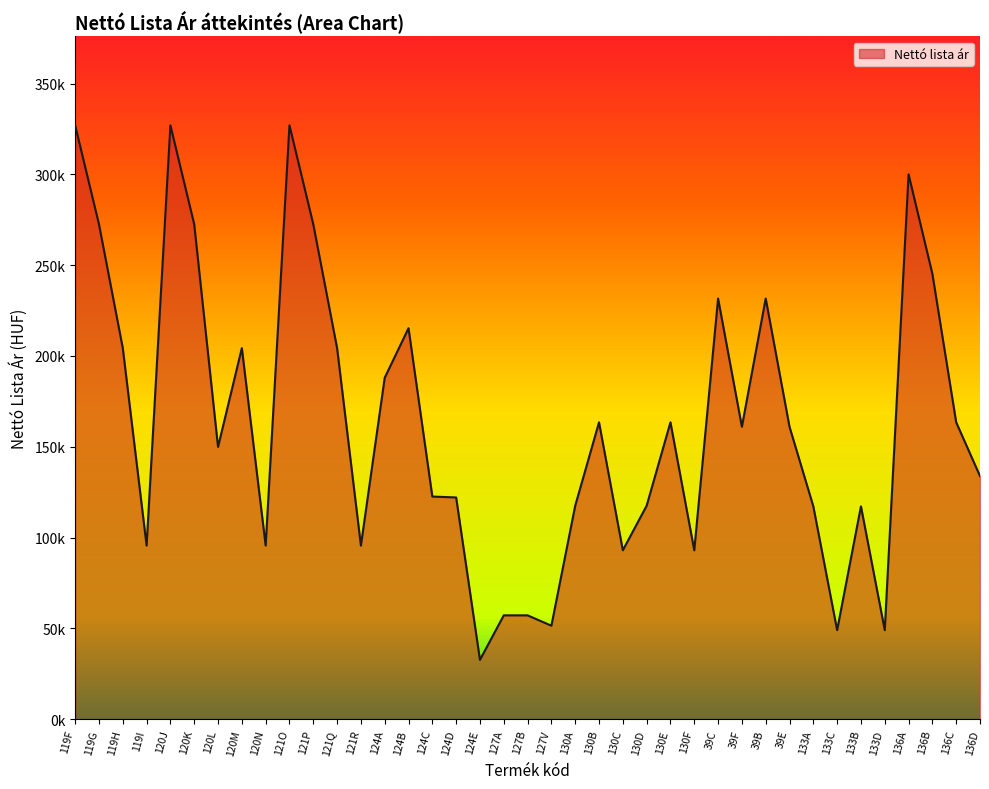

True or false: the data shows 231653.5 at 39B.

True